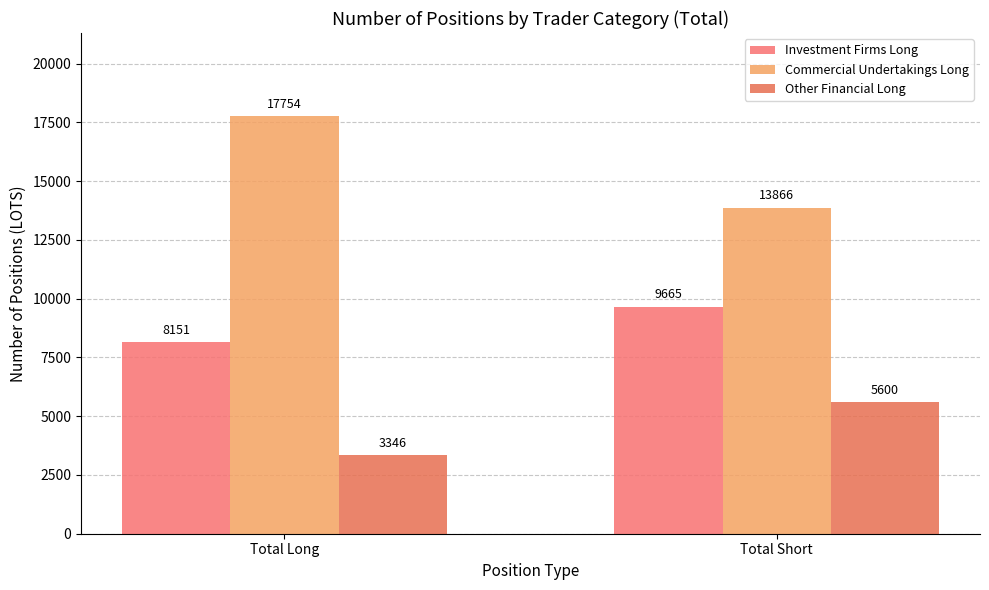

What is the label of the 1st bar from the right?

Total Short